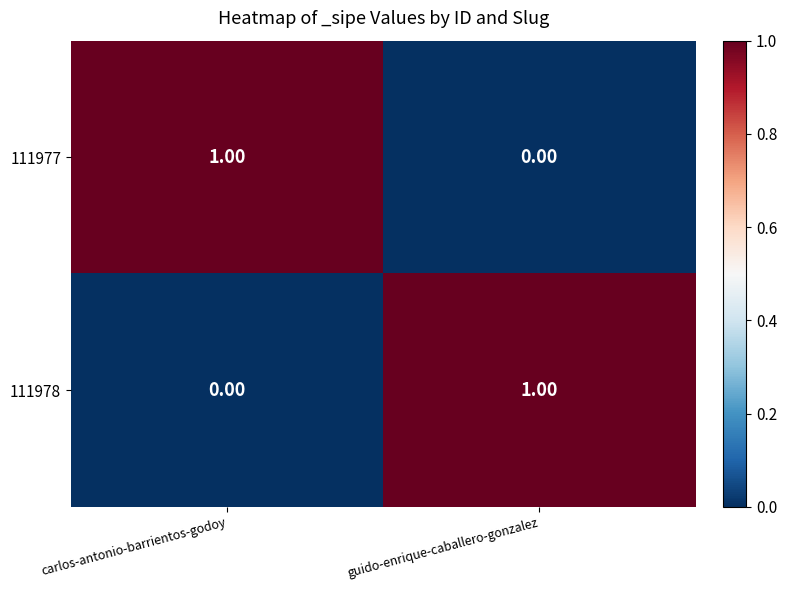

Where is 111977 nearest to the value 0?

guido-enrique-caballero-gonzalez